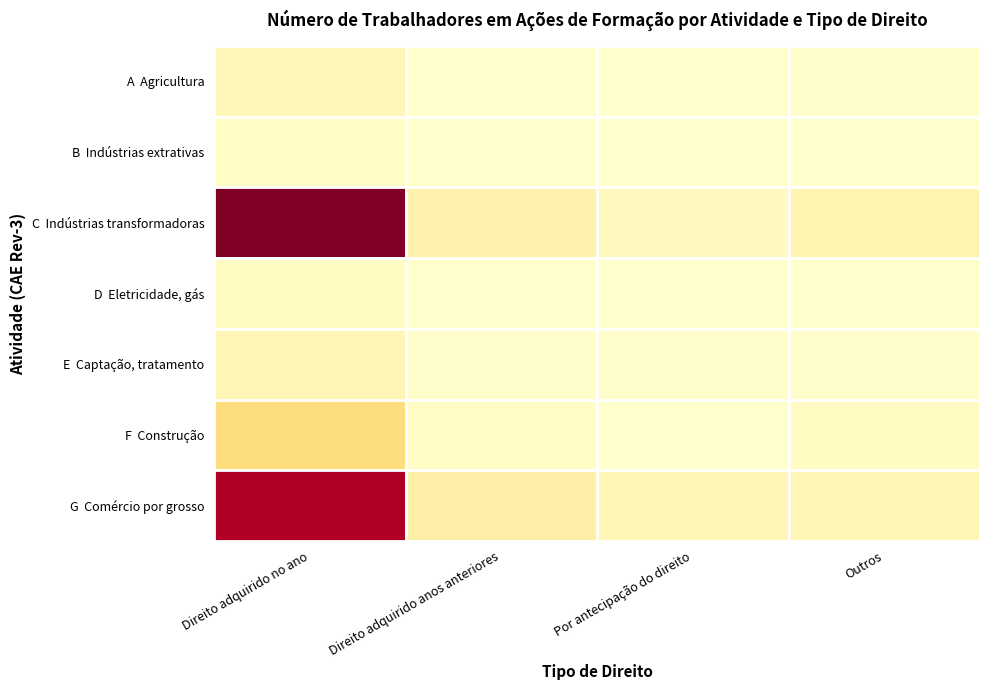

At Outros, list the series in order from largest to smallest.

C Indústrias transformadoras, G Comércio por grosso, F Construção, A Agricultura, E Captação, tratamento, B Indústrias extrativas, D Eletricidade, gás